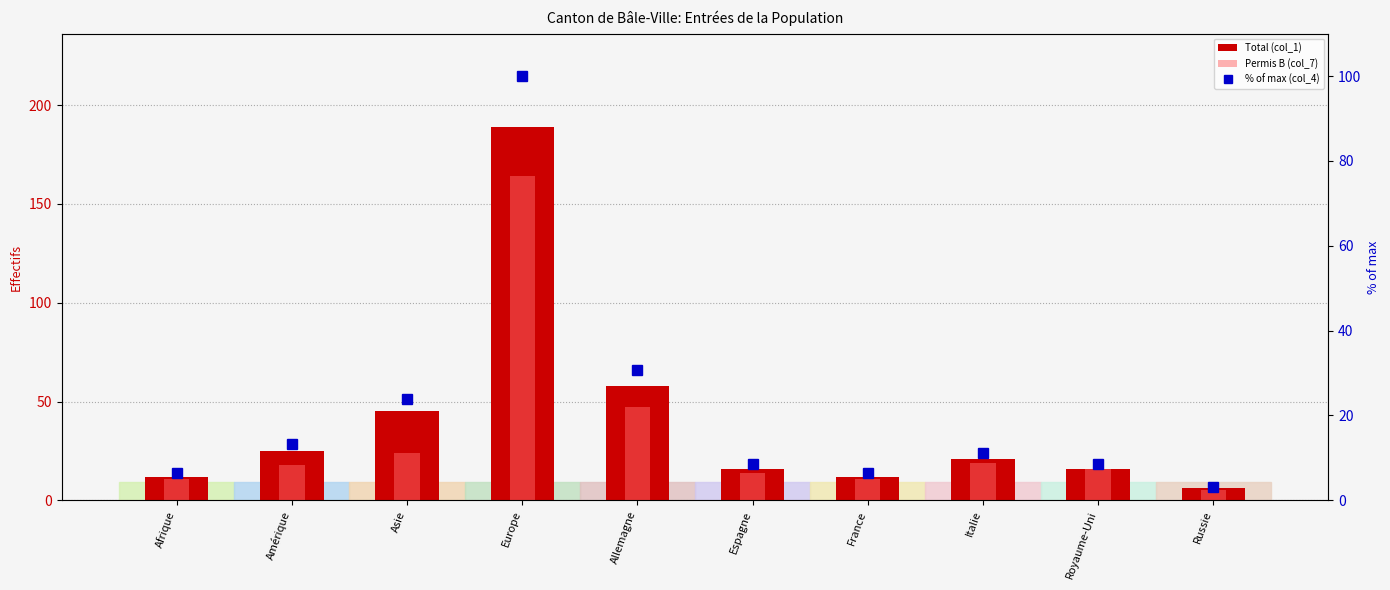

The Total (col_1) series shows 4.3 at Afrique. True or false?

False